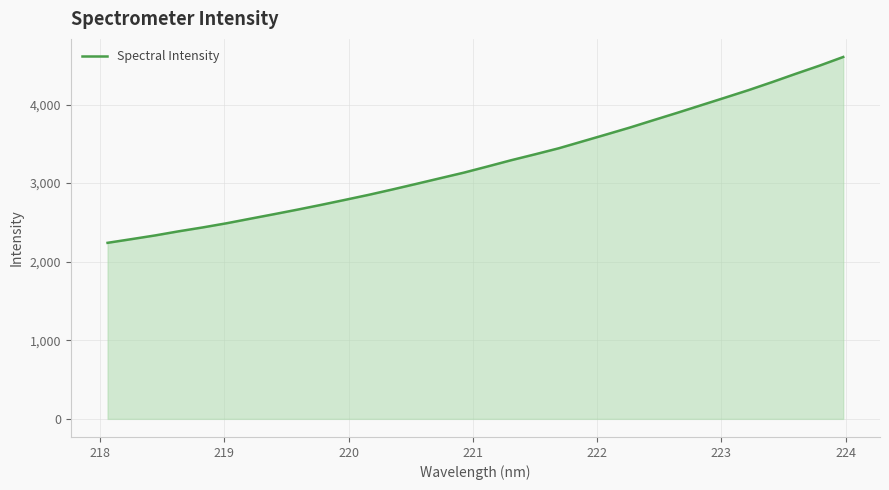

What is the smallest value displayed?

2240.0